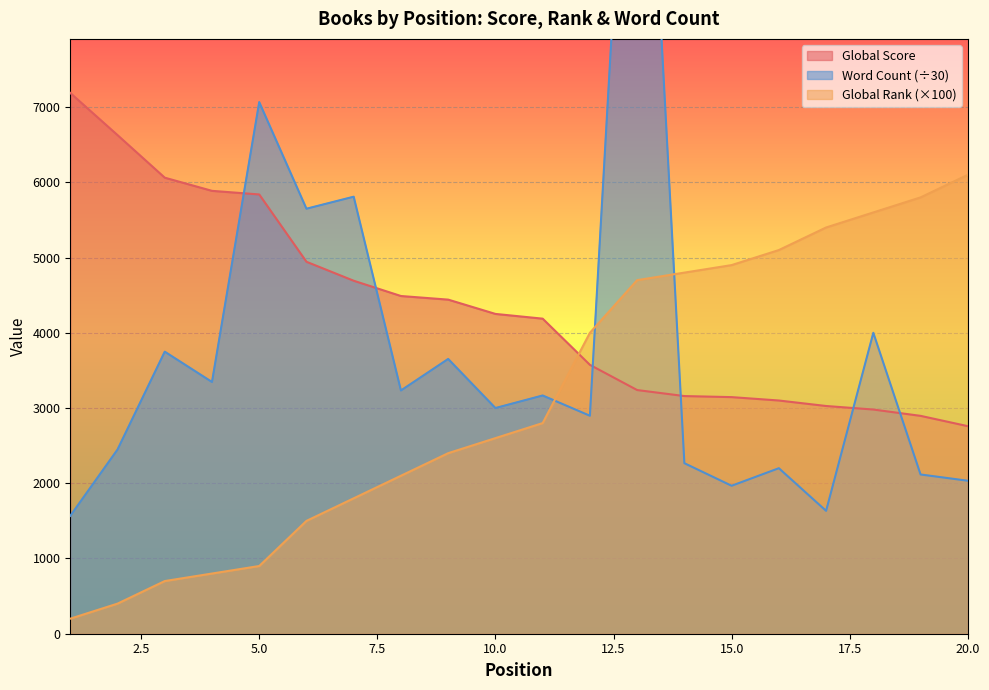

Which has a higher value, 3 or 8?

3